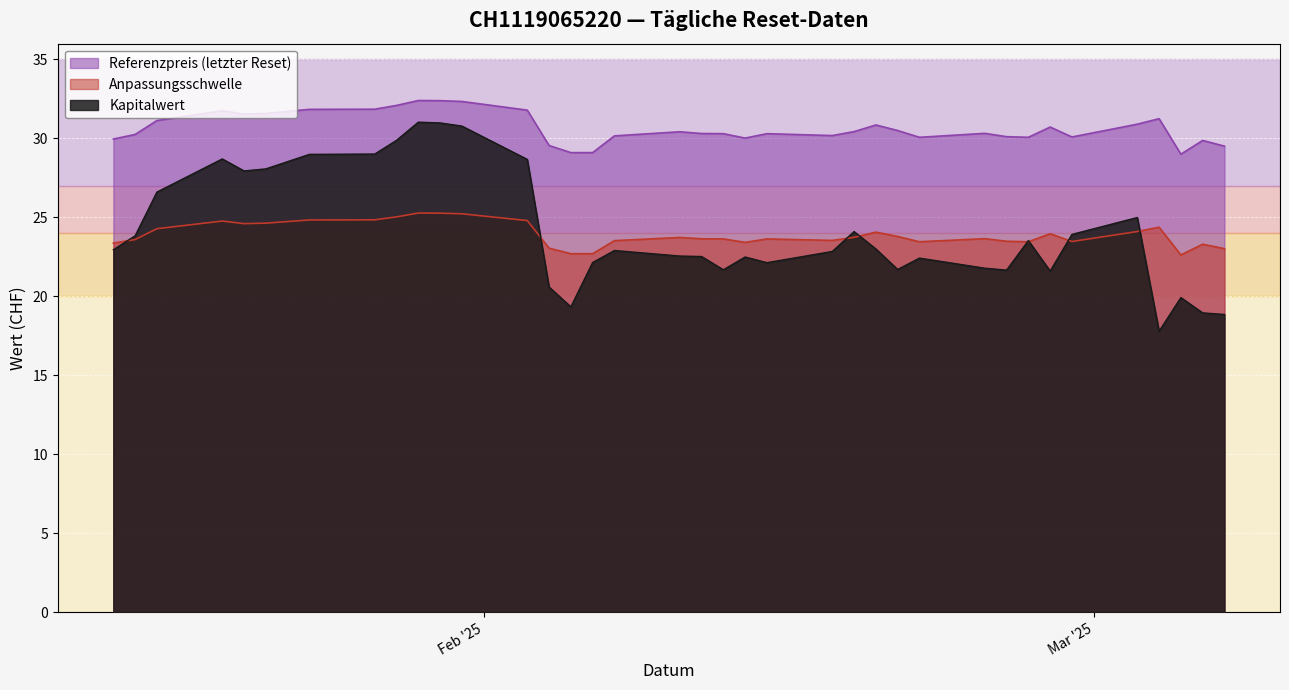

What is the difference between the maximum and second lowest values in the Anpassungsschwelle series?

2.6